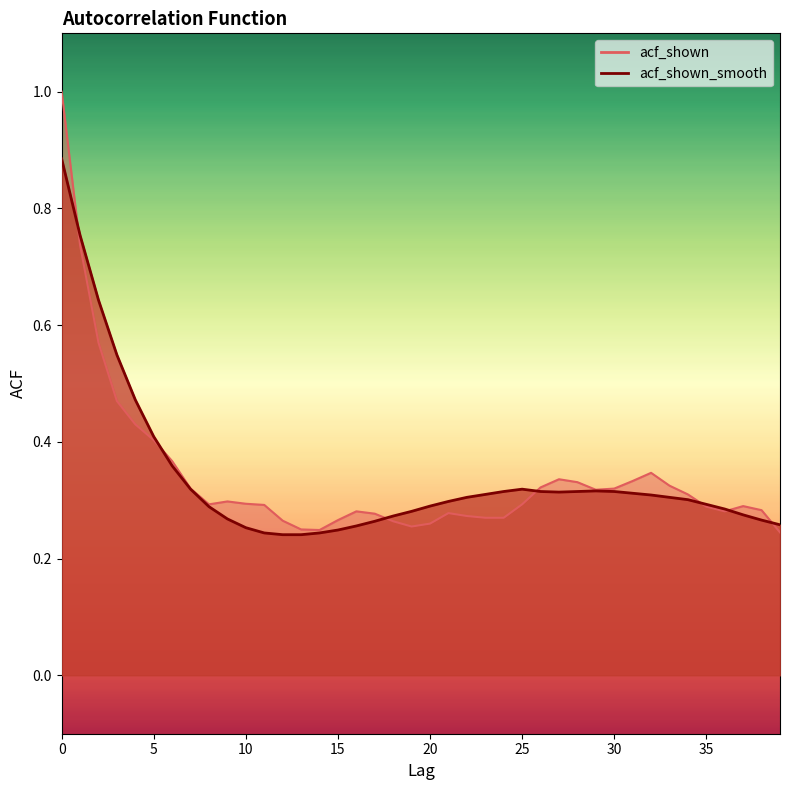

Between 23 and 22, which is larger?

22